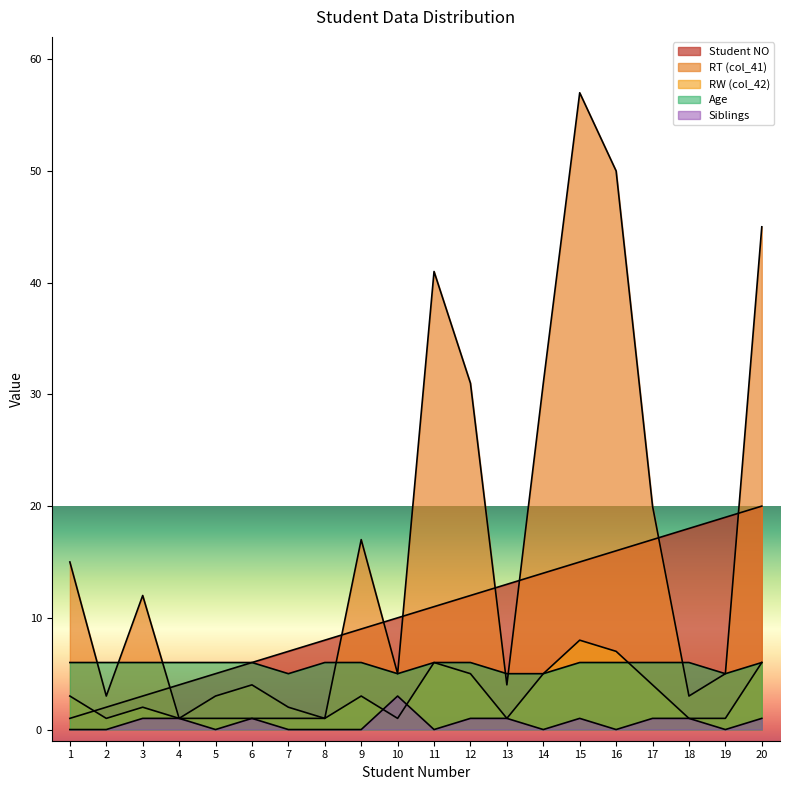

Which series changed the most between 15 and 19?

RT (col_41)